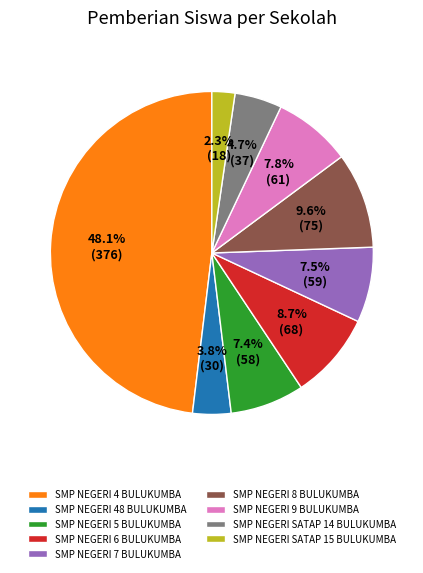

Is there a majority slice in this chart?

No